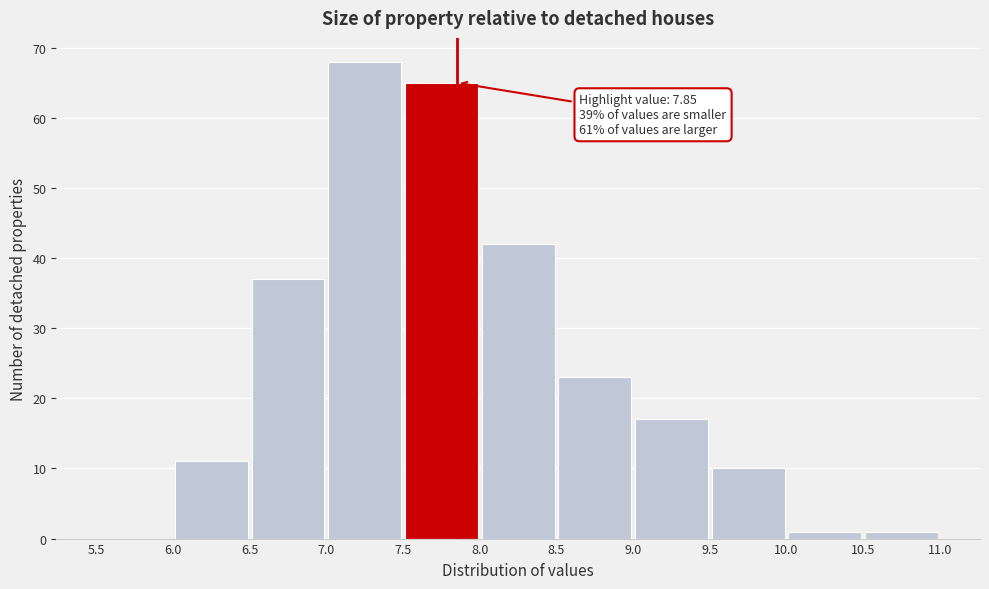

Over which range of the x-axis is the bar tallest?

7.0 to 7.5